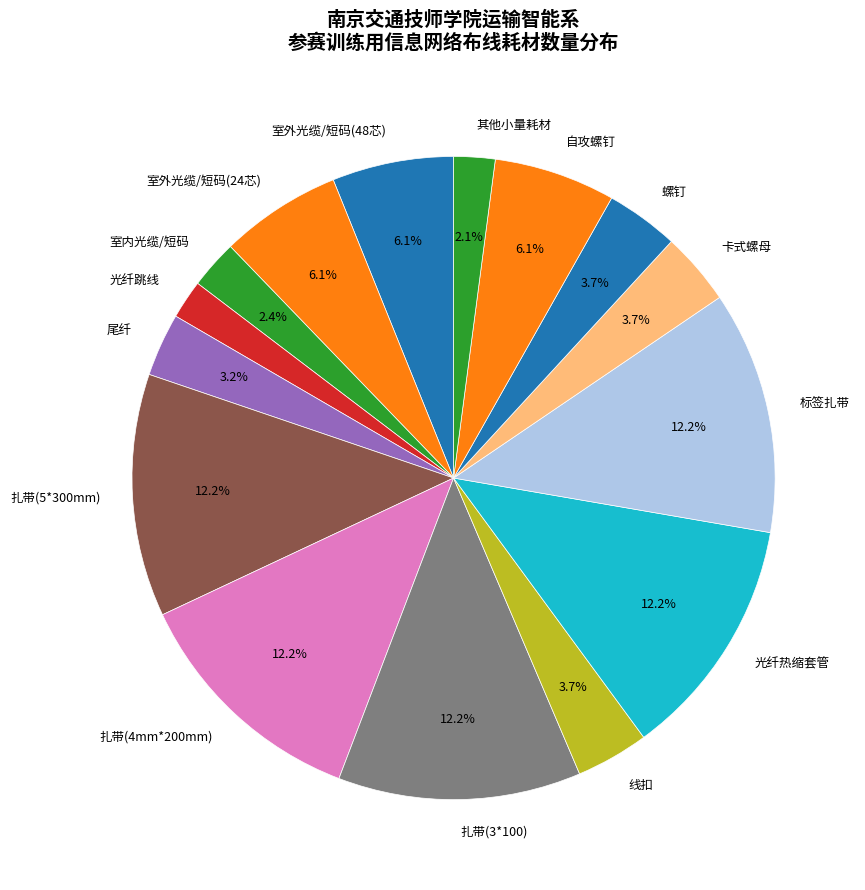

What is the ratio of the value at 其他小量耗材 to the value at 自攻螺钉?

0.3